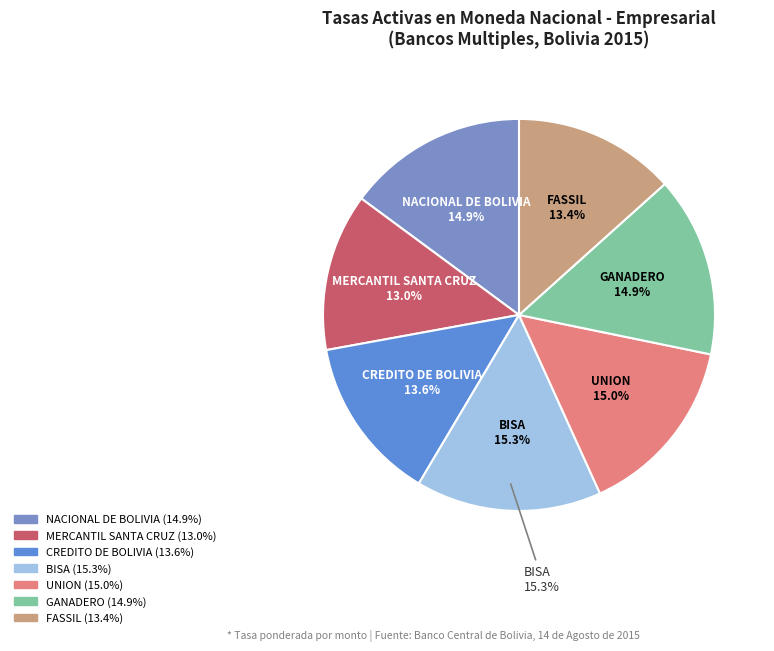

How many slices are in this pie chart?

7